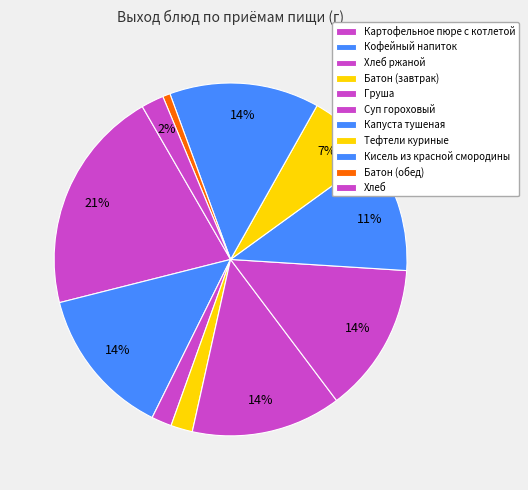

To the nearest percent, what is the difference between the Хлеб and Кисель из красной смородины slice percentages?

12%